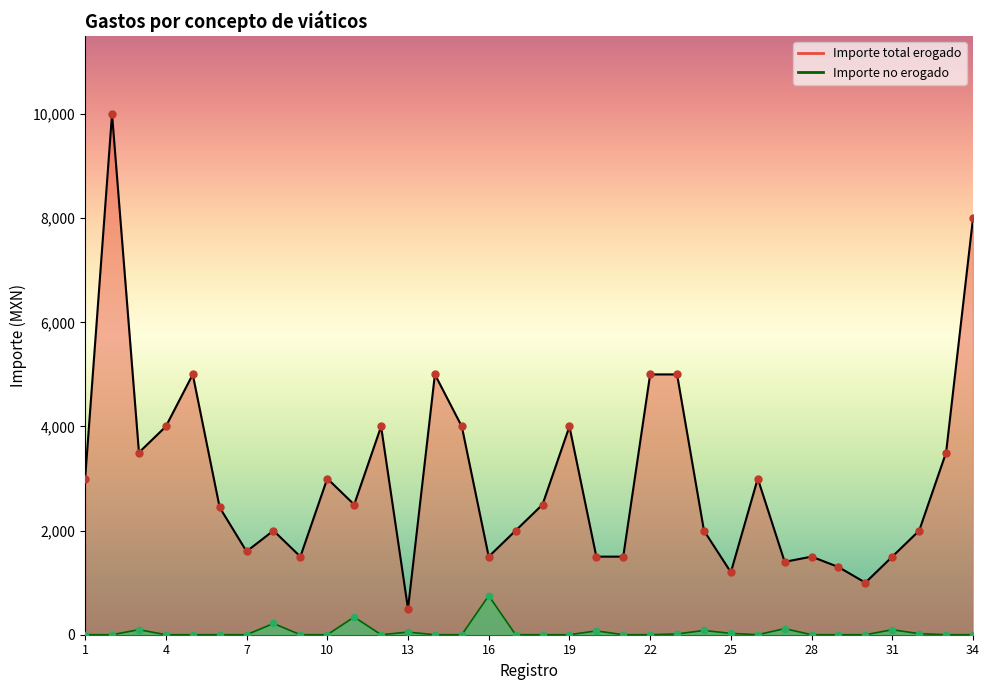

What is the total value across all series at 8?

2216.0